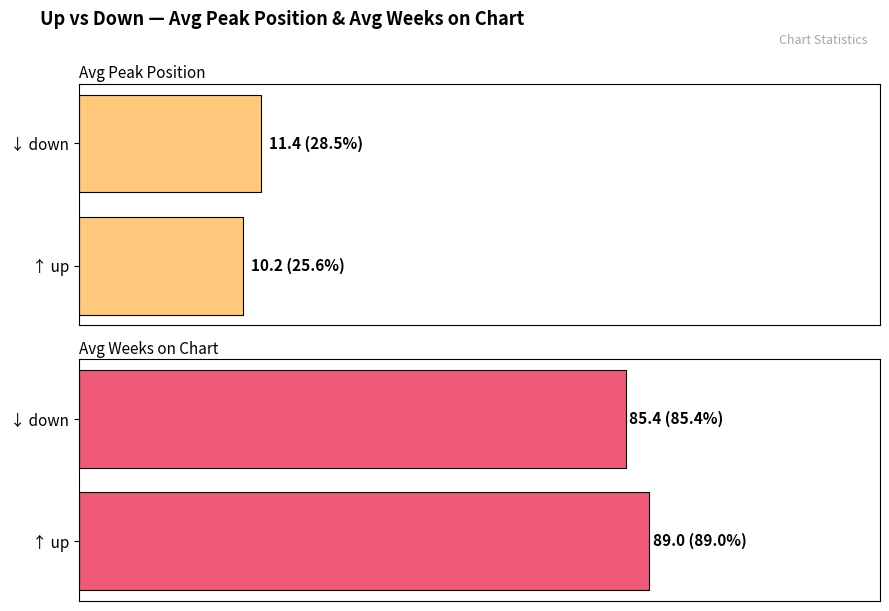

What is the minimum value shown in the chart?

10.2